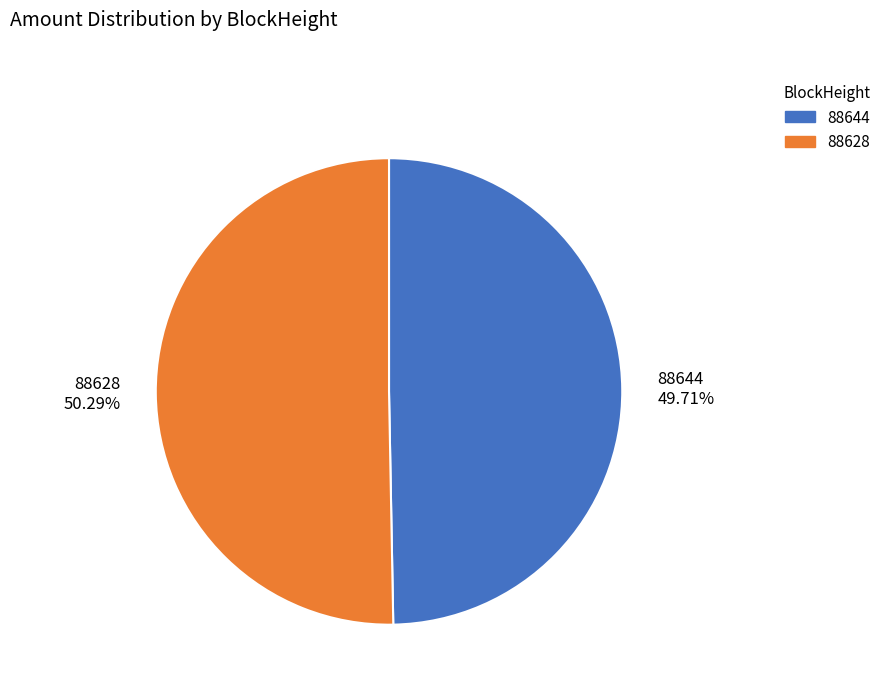

Which slice represents more than half of the pie?

88628